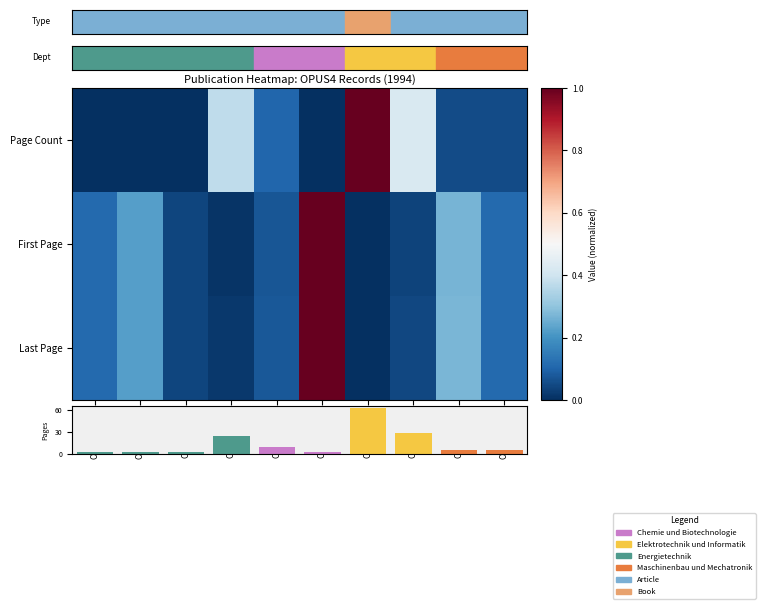

What is the difference between the second highest and second lowest values in the Page Count series?

25.0